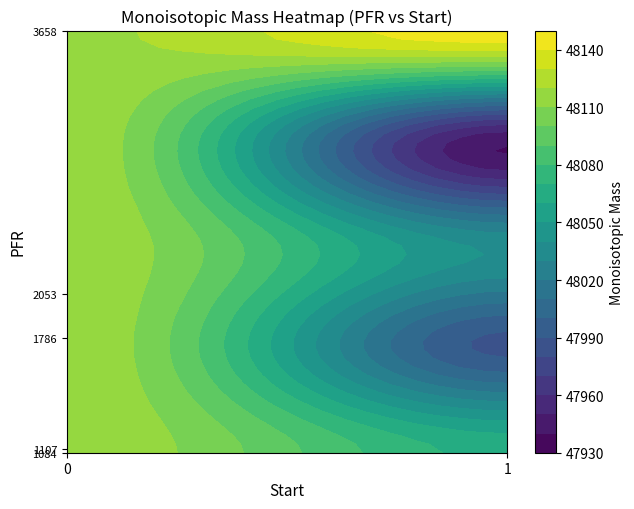

Read the 1084 value at mass.

48067.0